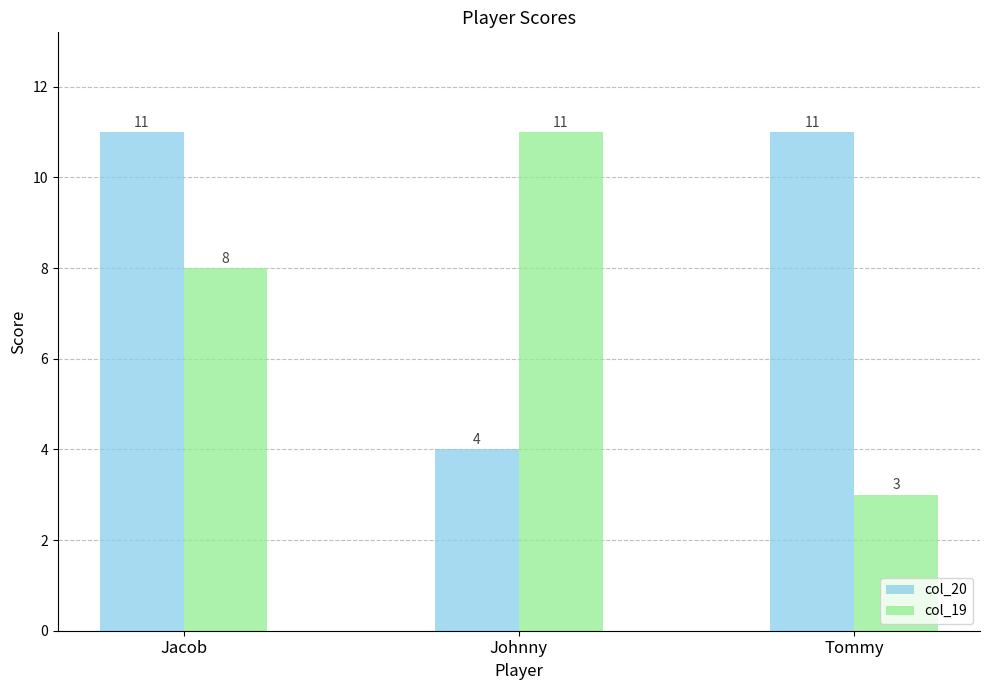

Which series has the largest total across all categories?

col_20